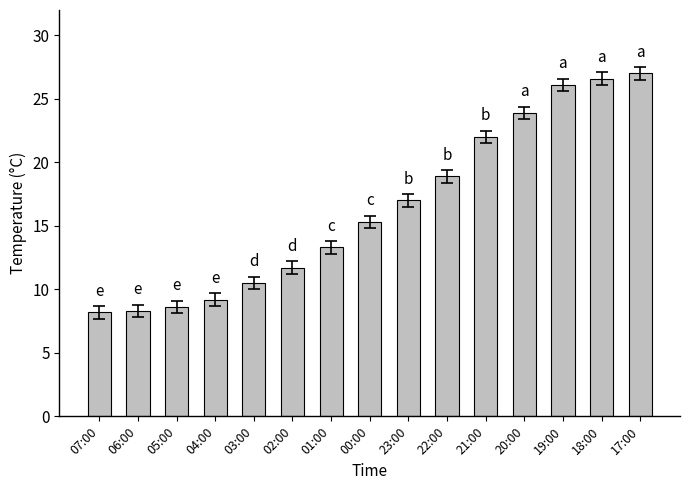

What is the maximum value shown in the chart?

27.0